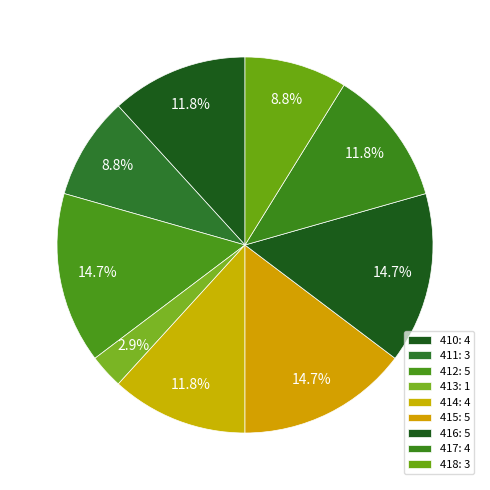

To the nearest percent, what is the difference between the largest and smallest slice percentages?

12%